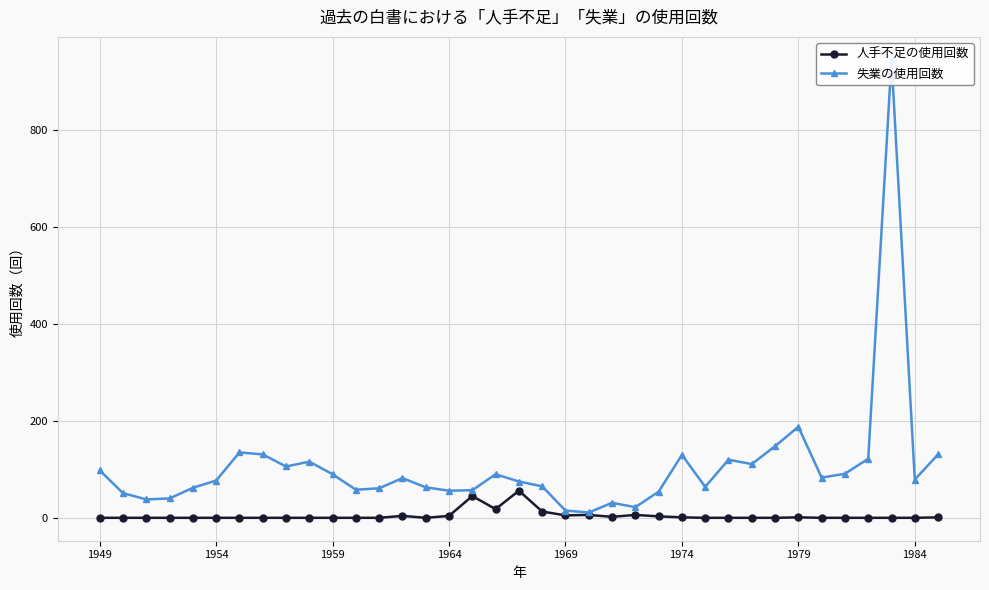

True or false: 人手不足の使用回数 has a value of 0 at 1959.

True